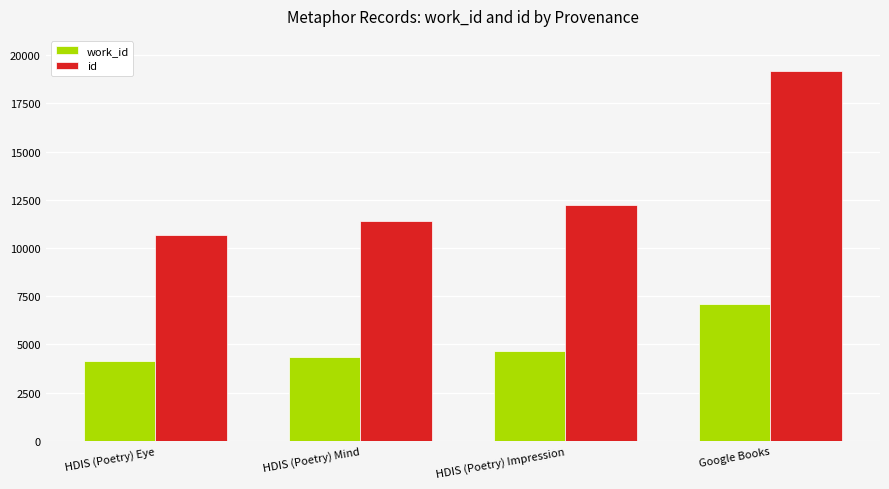

True or false: work_id has a value of 884 at HDIS (Poetry) Eye.

False